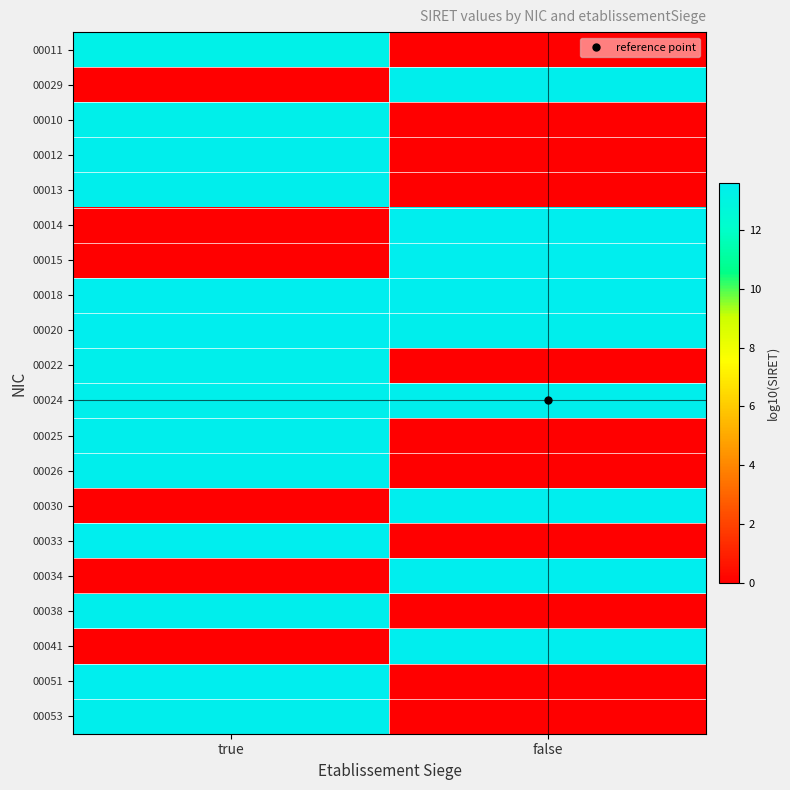

Reading left to right, extract all data points from this chart.

00011: true=13.3	false=0.0
00029: true=0.0	false=13.5
00010: true=13.4	false=0.0
00012: true=13.5	false=0.0
00013: true=13.5	false=0.0
00014: true=0.0	false=13.6
00015: true=0.0	false=13.6
00018: true=13.6	false=13.6
00020: true=13.6	false=13.5
00022: true=13.5	false=0.0
00024: true=13.5	false=13.5
00025: true=13.5	false=0.0
00026: true=13.5	false=0.0
00030: true=0.0	false=13.6
00033: true=13.6	false=0.0
00034: true=0.0	false=13.6
00038: true=13.5	false=0.0
00041: true=0.0	false=13.6
00051: true=13.6	false=0.0
00053: true=13.5	false=0.0